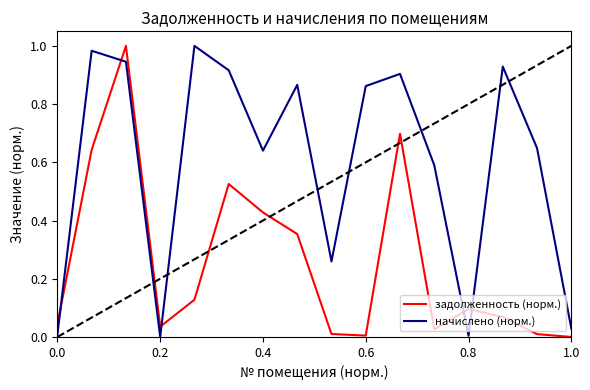

Which series ends up on top after the final intersection of задолженность (норм.) and начислено (норм.)?

начислено (норм.)